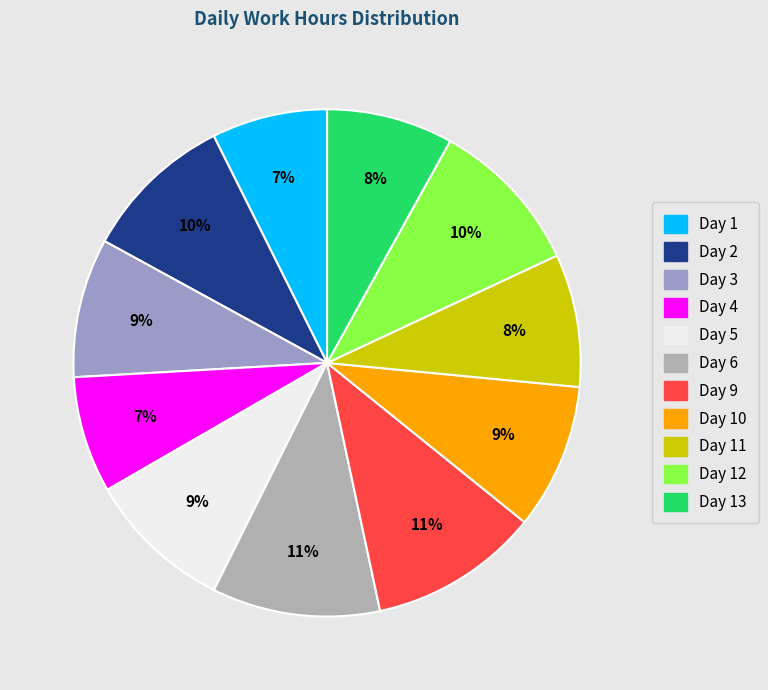

Is there any slice that represents more than half of the pie?

No